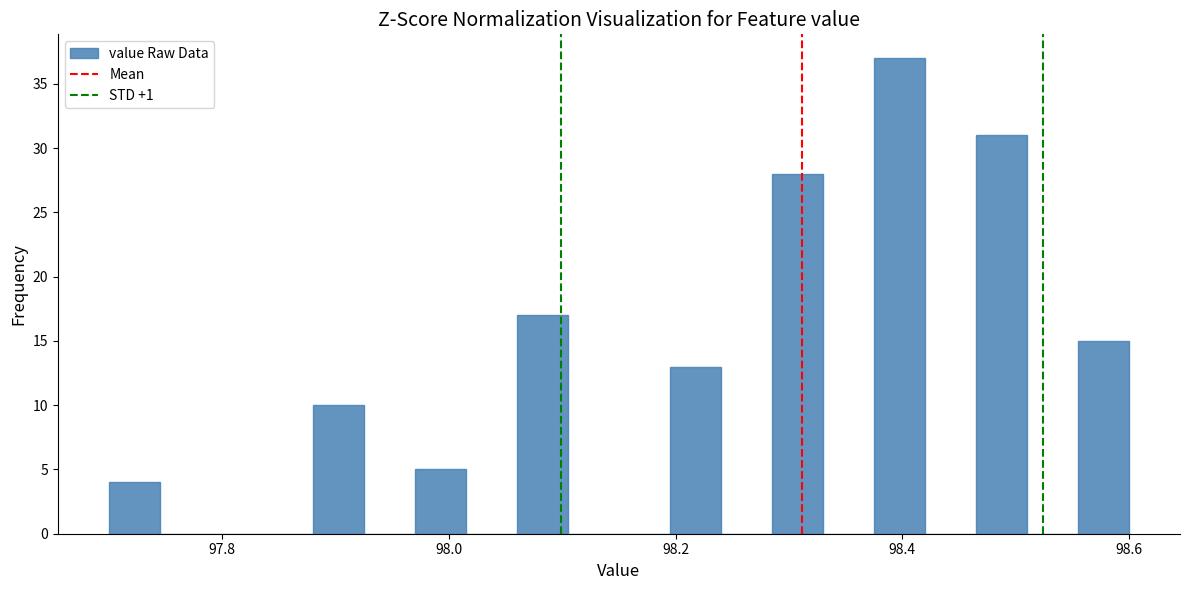

Around what value on the x-axis is the tallest bar? Give the approximate position of its centre, as read against the axis.

98.40